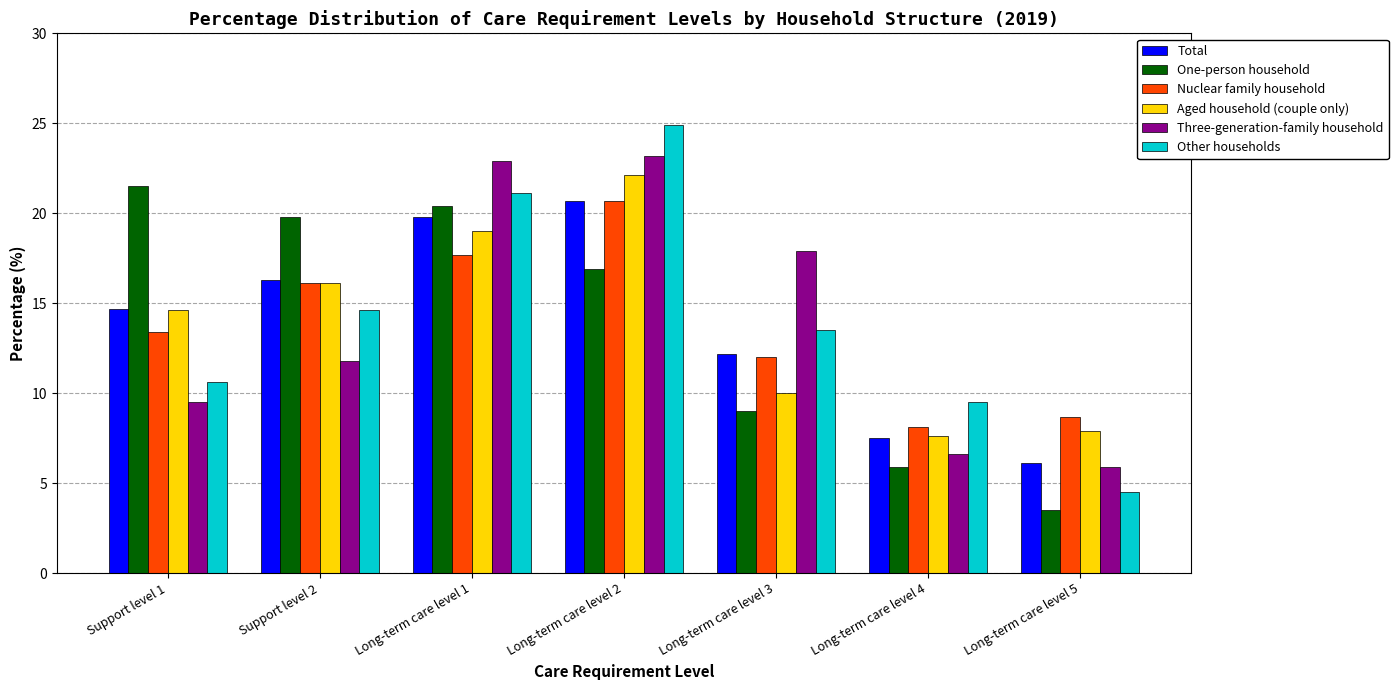

Which category has the highest value across all series?

Long-term care level 2